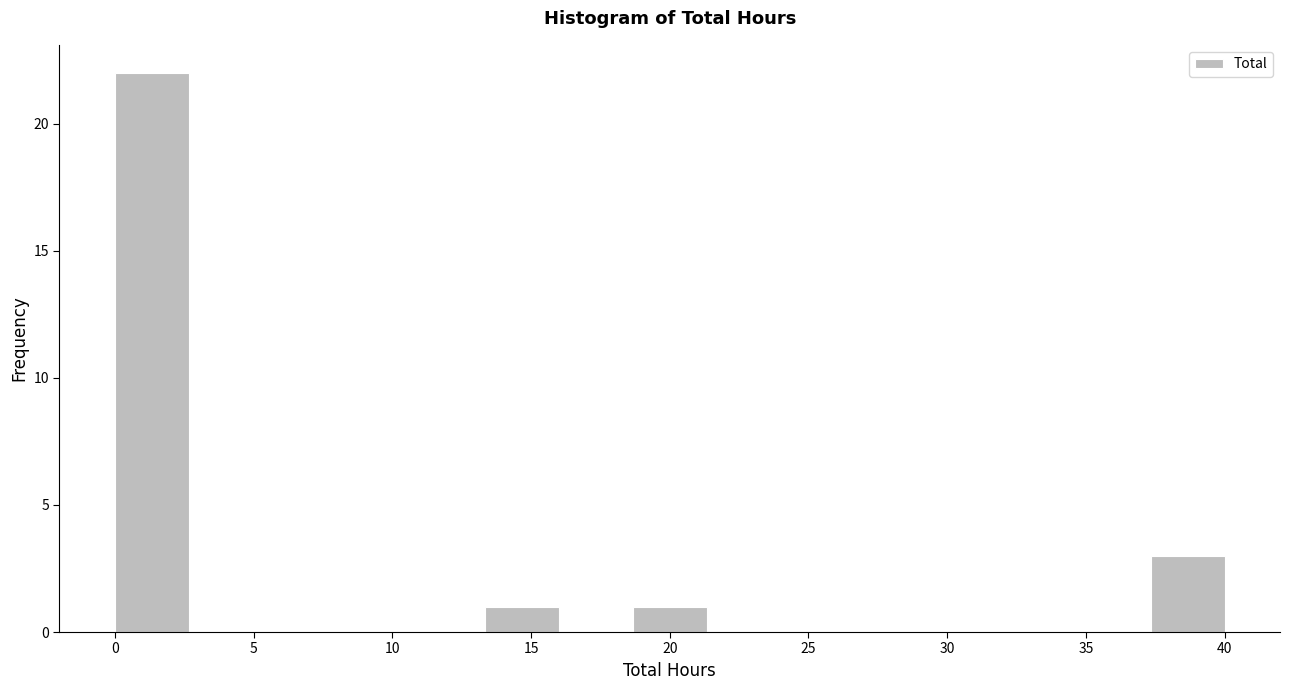

Reading left to right, transcribe this chart: for each bar, give the range it covers on the x-axis and its height. Neither the bar edges nor the heights are printed on the chart, so give them approximately, as read against the axes.

0.0 to 2.5: 22
2.5 to 5.5: 0
5.5 to 8.0: 0
8.0 to 10.5: 0
10.5 to 13.5: 0
13.5 to 16.0: 1
16.0 to 18.5: 0
18.5 to 21.5: 1
21.5 to 24.0: 0
24.0 to 26.5: 0
26.5 to 29.5: 0
29.5 to 32.0: 0
32.0 to 34.5: 0
34.5 to 37.5: 0
37.5 to 40.0: 3